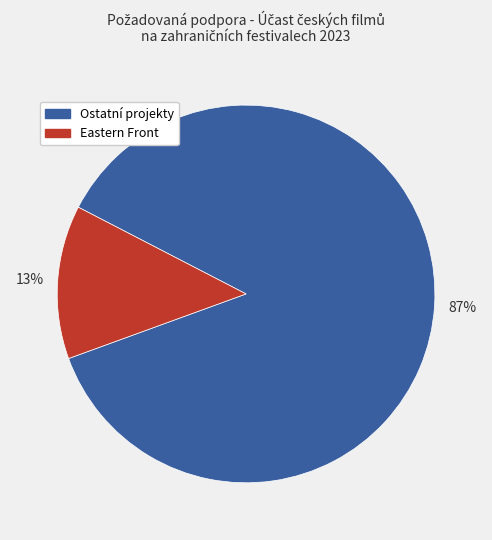

Is there a majority slice in this chart?

Yes